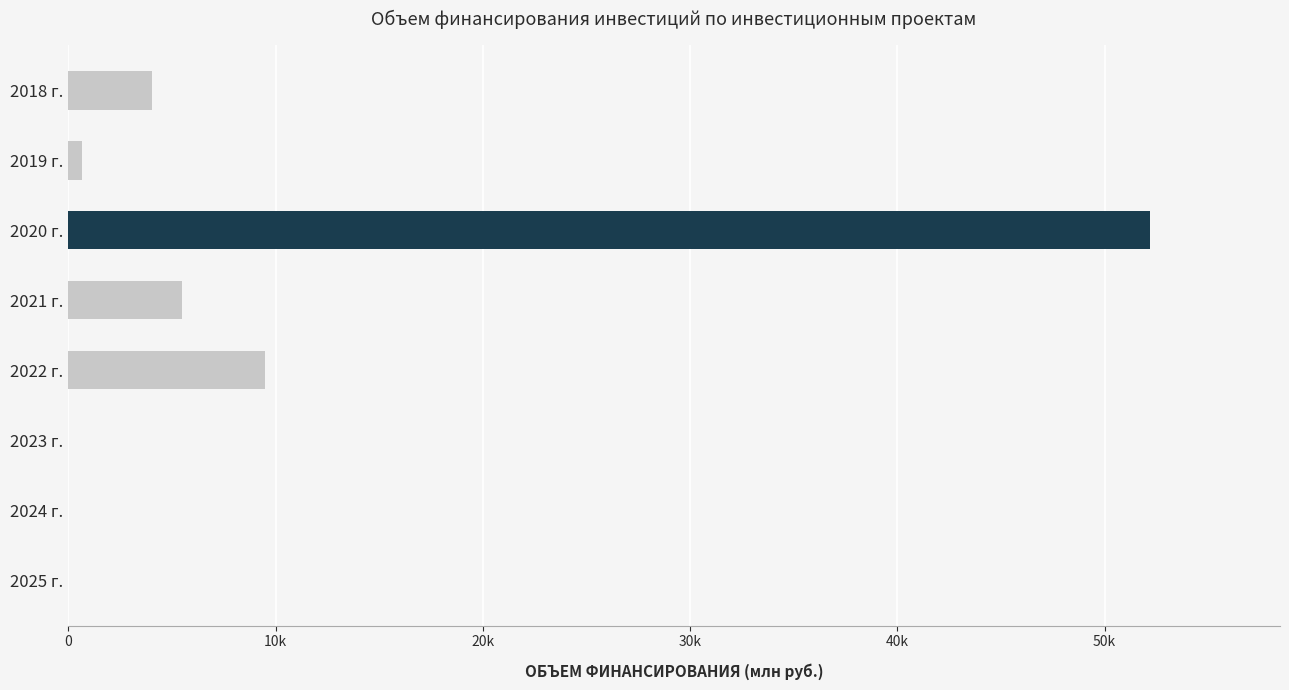

Are the bars horizontal?

Yes